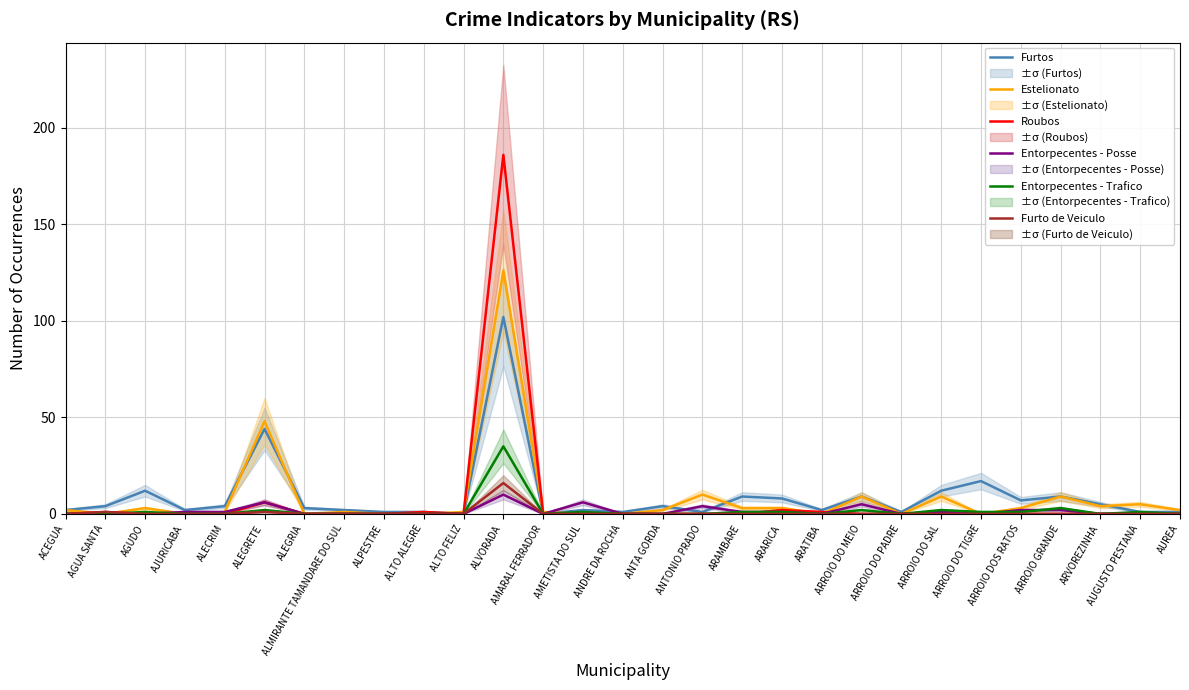

Reading left to right, extract all data points from this chart.

Furtos: ACEGUA=2	AGUA SANTA=4	AGUDO=12	AJURICABA=2	ALECRIM=4	ALEGRETE=44	ALEGRIA=3	ALMIRANTE TAMANDARE DO SUL=2	ALPESTRE=1	ALTO ALEGRE=1	ALTO FELIZ=0	ALVORADA=102	AMARAL FERRADOR=0	AMETISTA DO SUL=2	ANDRE DA ROCHA=1	ANTA GORDA=4	ANTONIO PRADO=1	ARAMBARE=9	ARARICA=8	ARATIBA=2	ARROIO DO MEIO=9	ARROIO DO PADRE=1	ARROIO DO SAL=12	ARROIO DO TIGRE=17	ARROIO DOS RATOS=7	ARROIO GRANDE=9	ARVOREZINHA=5	AUGUSTO PESTANA=1	AUREA=1
Estelionato: ACEGUA=2	AGUA SANTA=0	AGUDO=3	AJURICABA=0	ALECRIM=1	ALEGRETE=48	ALEGRIA=0	ALMIRANTE TAMANDARE DO SUL=1	ALPESTRE=0	ALTO ALEGRE=0	ALTO FELIZ=1	ALVORADA=126	AMARAL FERRADOR=1	AMETISTA DO SUL=0	ANDRE DA ROCHA=0	ANTA GORDA=2	ANTONIO PRADO=10	ARAMBARE=3	ARARICA=3	ARATIBA=0	ARROIO DO MEIO=9	ARROIO DO PADRE=0	ARROIO DO SAL=9	ARROIO DO TIGRE=0	ARROIO DOS RATOS=3	ARROIO GRANDE=9	ARVOREZINHA=4	AUGUSTO PESTANA=5	AUREA=2
Roubos: ACEGUA=0	AGUA SANTA=1	AGUDO=0	AJURICABA=0	ALECRIM=0	ALEGRETE=6	ALEGRIA=0	ALMIRANTE TAMANDARE DO SUL=0	ALPESTRE=0	ALTO ALEGRE=1	ALTO FELIZ=0	ALVORADA=186	AMARAL FERRADOR=0	AMETISTA DO SUL=0	ANDRE DA ROCHA=0	ANTA GORDA=0	ANTONIO PRADO=0	ARAMBARE=0	ARARICA=2	ARATIBA=1	ARROIO DO MEIO=0	ARROIO DO PADRE=0	ARROIO DO SAL=1	ARROIO DO TIGRE=0	ARROIO DOS RATOS=0	ARROIO GRANDE=0	ARVOREZINHA=0	AUGUSTO PESTANA=0	AUREA=0
Entorpecentes - Posse: ACEGUA=0	AGUA SANTA=0	AGUDO=0	AJURICABA=1	ALECRIM=1	ALEGRETE=6	ALEGRIA=0	ALMIRANTE TAMANDARE DO SUL=0	ALPESTRE=0	ALTO ALEGRE=0	ALTO FELIZ=0	ALVORADA=10	AMARAL FERRADOR=0	AMETISTA DO SUL=6	ANDRE DA ROCHA=0	ANTA GORDA=0	ANTONIO PRADO=4	ARAMBARE=1	ARARICA=1	ARATIBA=0	ARROIO DO MEIO=5	ARROIO DO PADRE=0	ARROIO DO SAL=1	ARROIO DO TIGRE=0	ARROIO DOS RATOS=2	ARROIO GRANDE=2	ARVOREZINHA=0	AUGUSTO PESTANA=0	AUREA=0
Entorpecentes - Trafico: ACEGUA=0	AGUA SANTA=0	AGUDO=1	AJURICABA=0	ALECRIM=0	ALEGRETE=2	ALEGRIA=0	ALMIRANTE TAMANDARE DO SUL=0	ALPESTRE=0	ALTO ALEGRE=0	ALTO FELIZ=0	ALVORADA=35	AMARAL FERRADOR=0	AMETISTA DO SUL=1	ANDRE DA ROCHA=0	ANTA GORDA=0	ANTONIO PRADO=0	ARAMBARE=1	ARARICA=1	ARATIBA=0	ARROIO DO MEIO=2	ARROIO DO PADRE=0	ARROIO DO SAL=2	ARROIO DO TIGRE=1	ARROIO DOS RATOS=1	ARROIO GRANDE=3	ARVOREZINHA=0	AUGUSTO PESTANA=1	AUREA=0
Furto de Veiculo: ACEGUA=0	AGUA SANTA=1	AGUDO=0	AJURICABA=0	ALECRIM=0	ALEGRETE=1	ALEGRIA=0	ALMIRANTE TAMANDARE DO SUL=0	ALPESTRE=0	ALTO ALEGRE=0	ALTO FELIZ=0	ALVORADA=16	AMARAL FERRADOR=0	AMETISTA DO SUL=0	ANDRE DA ROCHA=0	ANTA GORDA=0	ANTONIO PRADO=0	ARAMBARE=0	ARARICA=0	ARATIBA=0	ARROIO DO MEIO=0	ARROIO DO PADRE=0	ARROIO DO SAL=0	ARROIO DO TIGRE=0	ARROIO DOS RATOS=0	ARROIO GRANDE=0	ARVOREZINHA=0	AUGUSTO PESTANA=0	AUREA=0